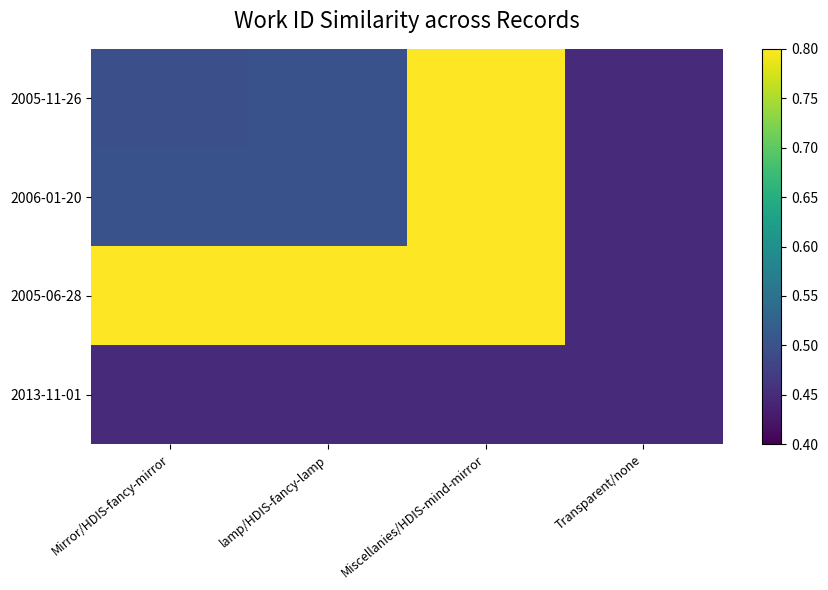

Rank the series by their maximum value, from highest to lowest.

2005-11-26, 2006-01-20, 2005-06-28, 2013-11-01